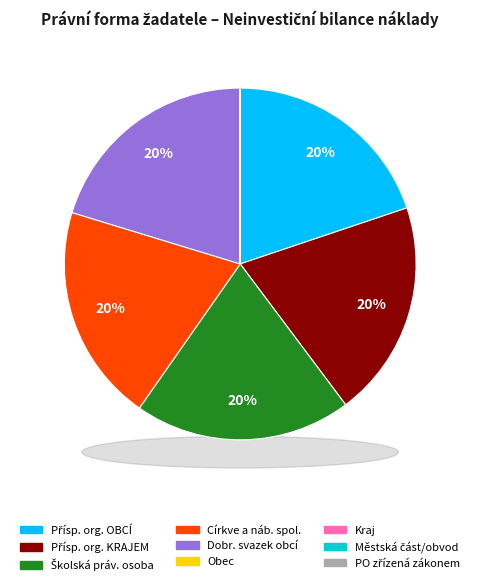

The Příspěvková org. zřízená ÚSC = KRAJEM slice represents 20% of the pie. True or false?

True